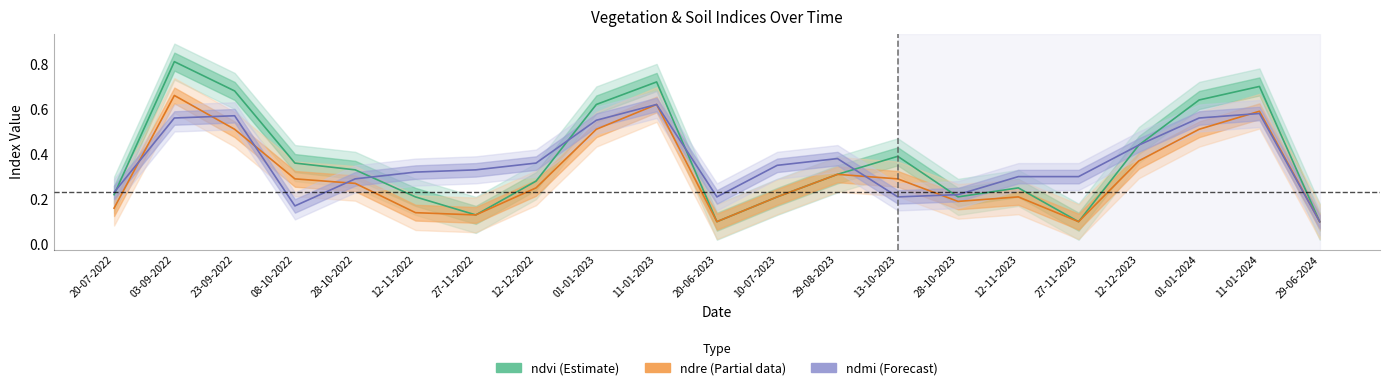

Which label corresponds to the largest value in the chart?

03-09-2022